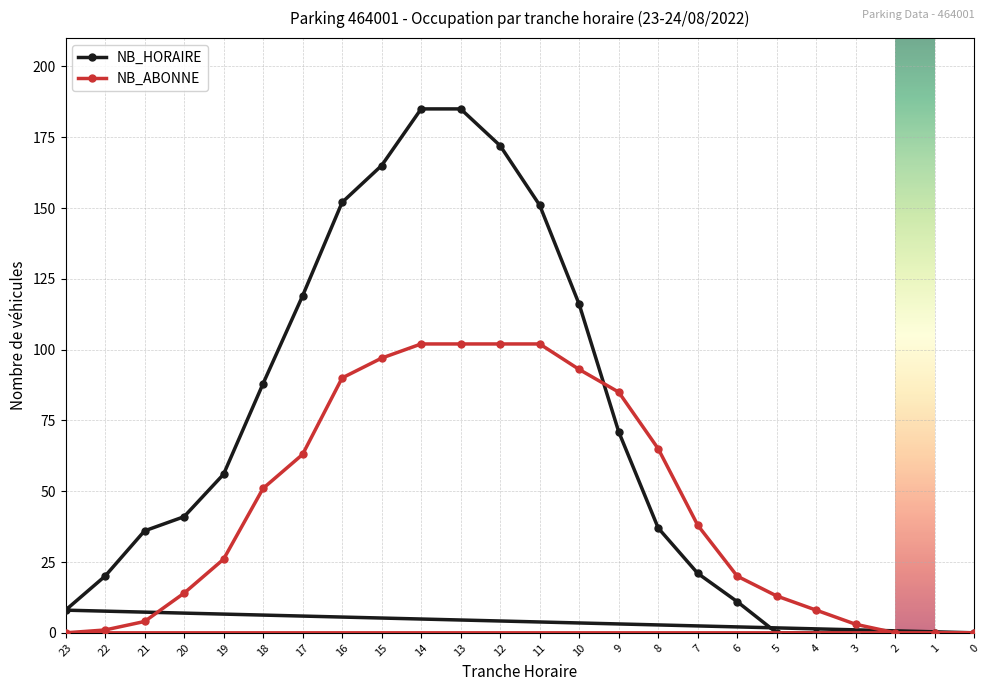

Between 21 and 23, which series saw the biggest shift?

NB_HORAIRE